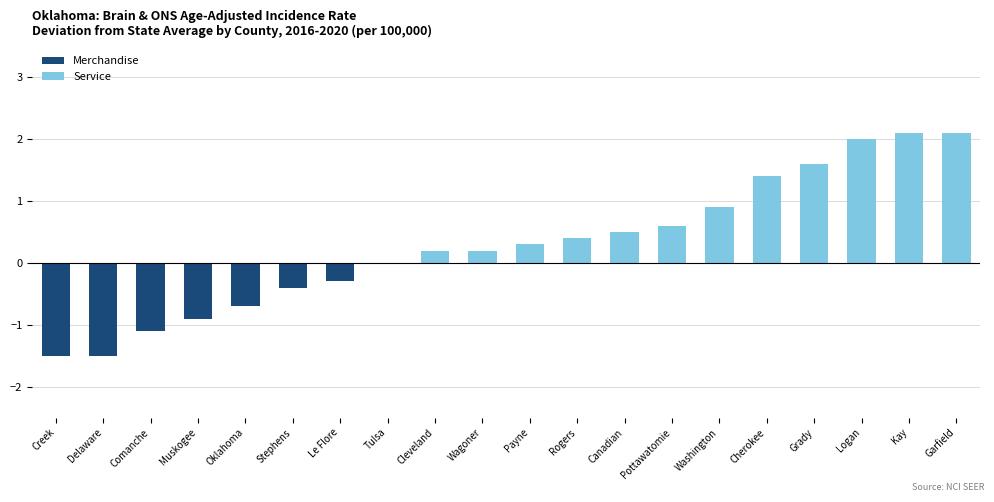

Reading left to right, extract all data points from this chart.

Merchandise: Creek=-1.5	Delaware=-1.5	Comanche=-1.1	Muskogee=-0.9	Oklahoma=-0.7	Stephens=-0.4	Le Flore=-0.3	Tulsa=0.0	Cleveland=0.0	Wagoner=0.0	Payne=0.0	Rogers=0.0	Canadian=0.0	Pottawatomie=0.0	Washington=0.0	Cherokee=0.0	Grady=0.0	Logan=0.0	Kay=0.0	Garfield=0.0
Service: Creek=0.0	Delaware=0.0	Comanche=0.0	Muskogee=0.0	Oklahoma=0.0	Stephens=0.0	Le Flore=0.0	Tulsa=0.0	Cleveland=0.2	Wagoner=0.2	Payne=0.3	Rogers=0.4	Canadian=0.5	Pottawatomie=0.6	Washington=0.9	Cherokee=1.4	Grady=1.6	Logan=2.0	Kay=2.1	Garfield=2.1